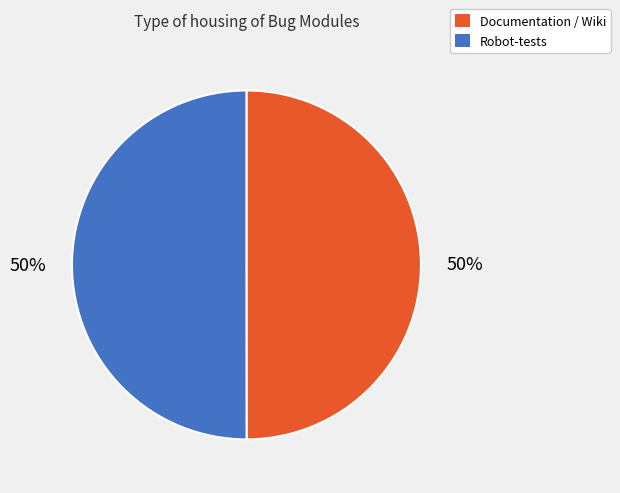

What is the ratio of the value at Documentation / Wiki to the value at Robot-tests?

1.0